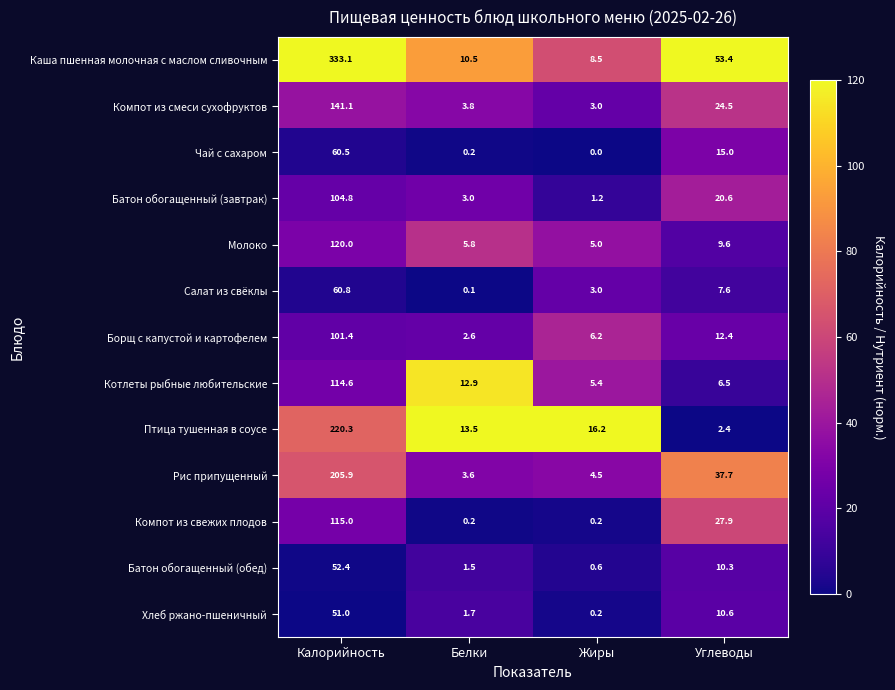

Which series has the largest total across all categories?

Каша пшенная молочная с маслом сливочным